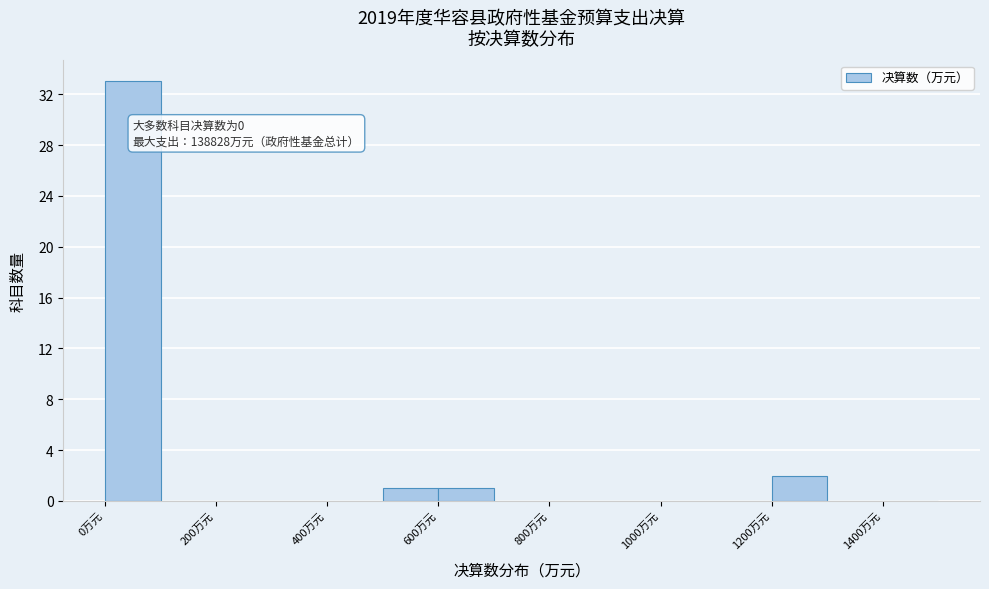

Which range on the x-axis has the tallest bar?

0 to 100